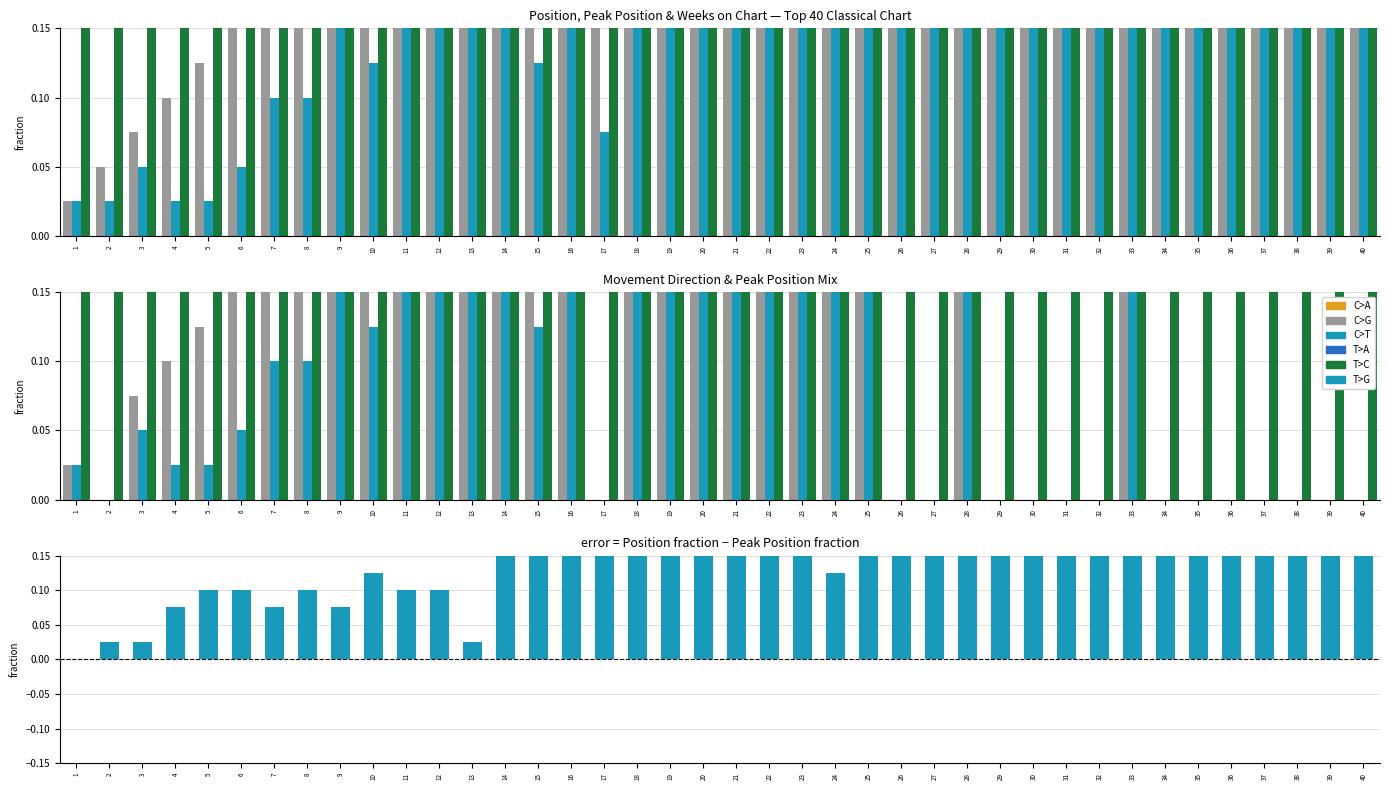

What is the total value across all series at 37?

2.1